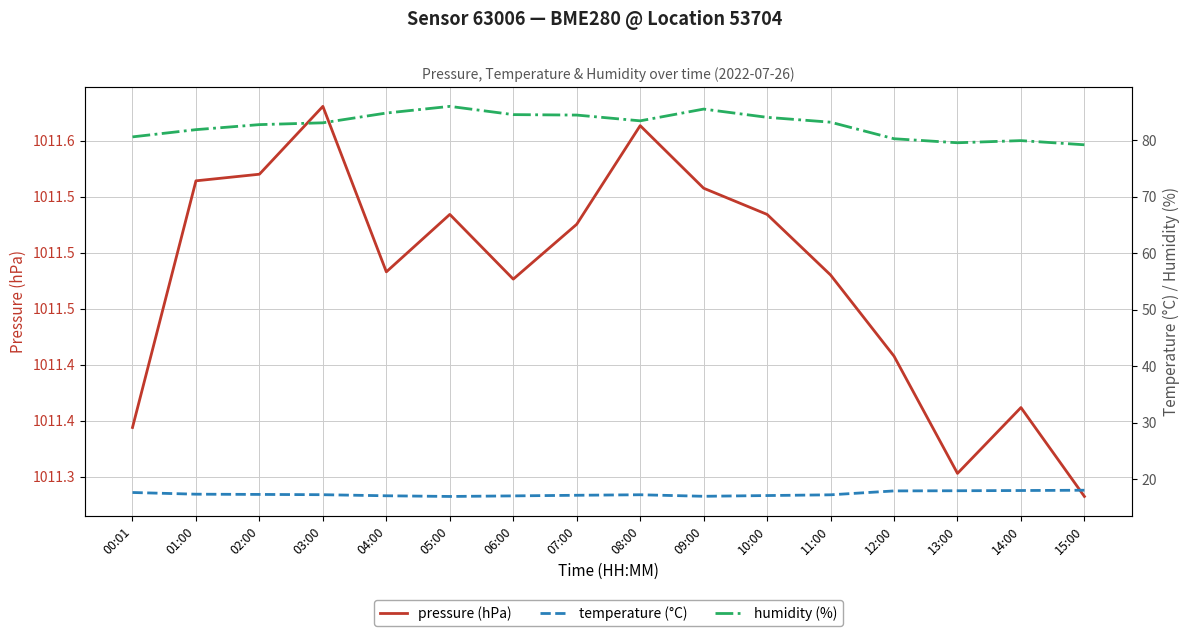

Rank the series at 08:00 from lowest to highest value.

temperature (°C), humidity (%), pressure (hPa)